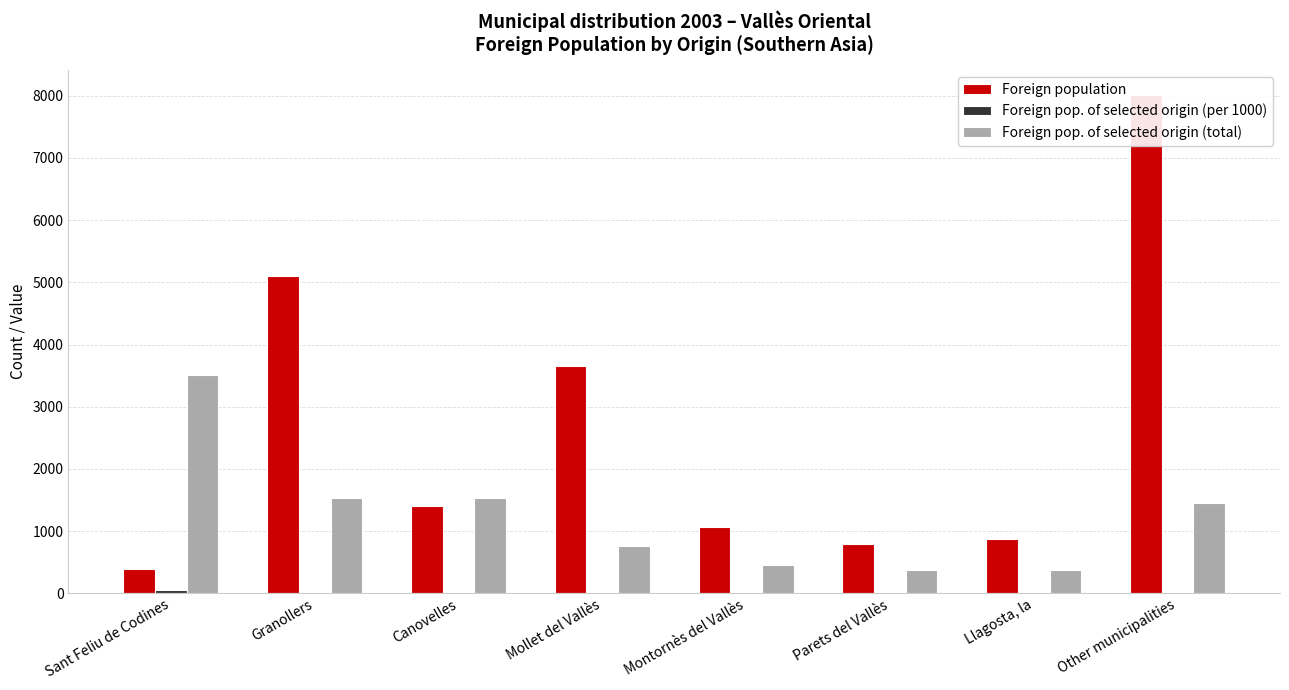

The Foreign pop. of selected origin (per 1000) series shows 80 at Sant Feliu de Codines. True or false?

False